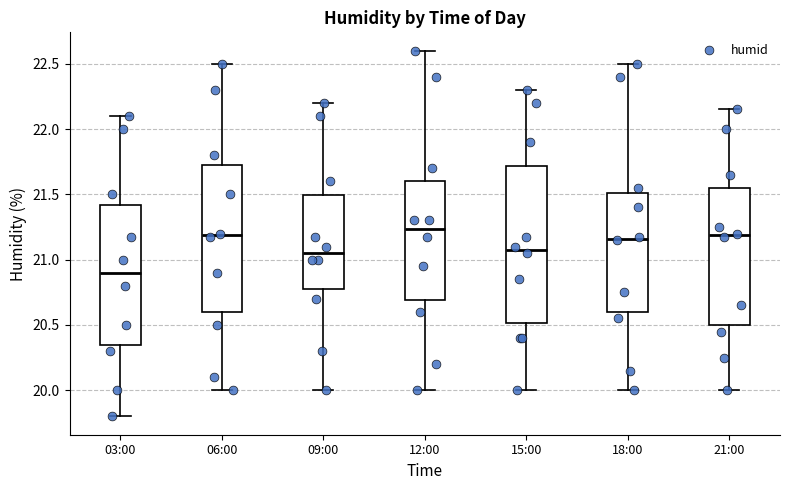

Which box has the lowest median line?

03:00